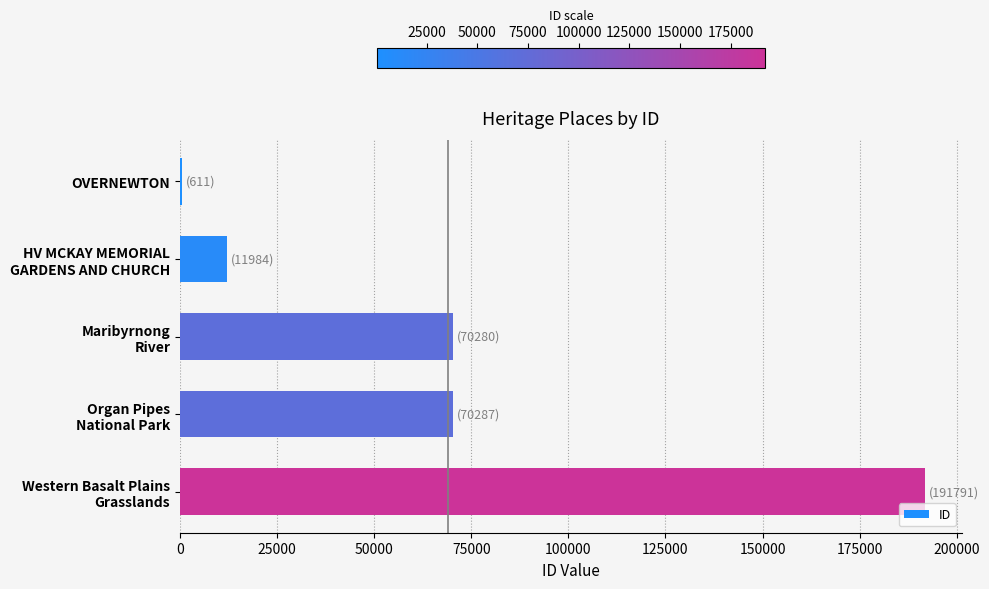

What is the maximum value shown in the chart?

191791